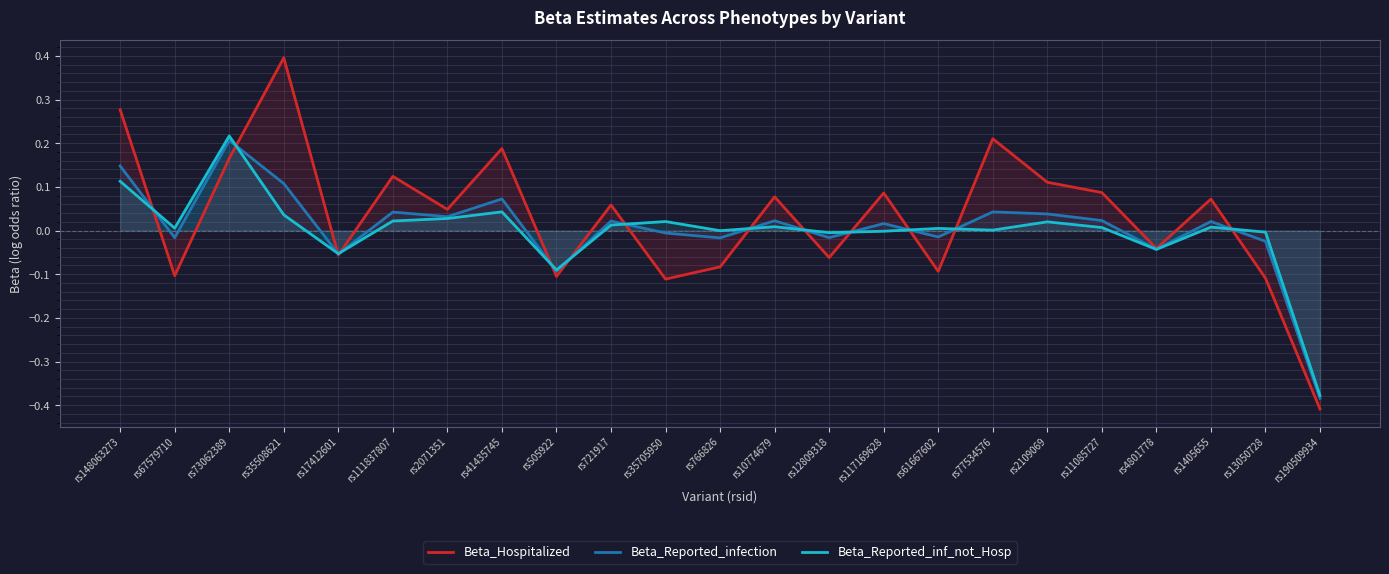

True or false: Beta_Reported_inf_not_Hosp and Beta_Reported_infection cross at least once.

True